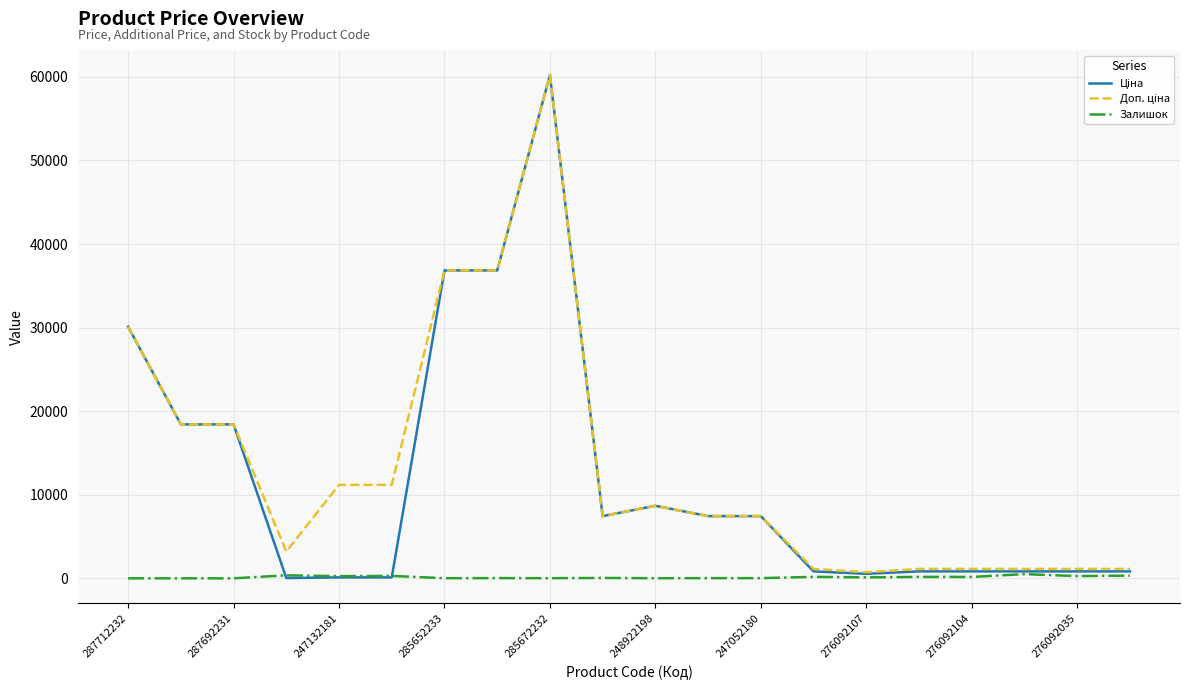

What is the maximum value shown in the chart?

60205.6